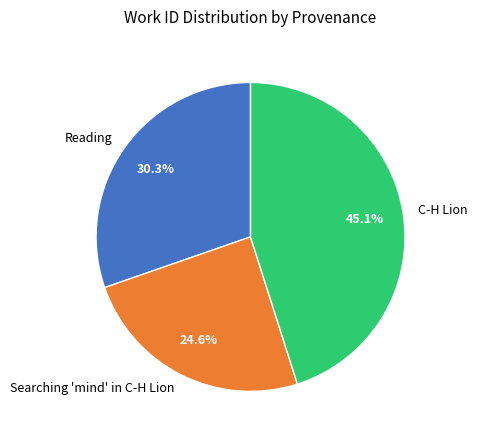

To the nearest percent, what percentage of the pie is C-H Lion?

45%